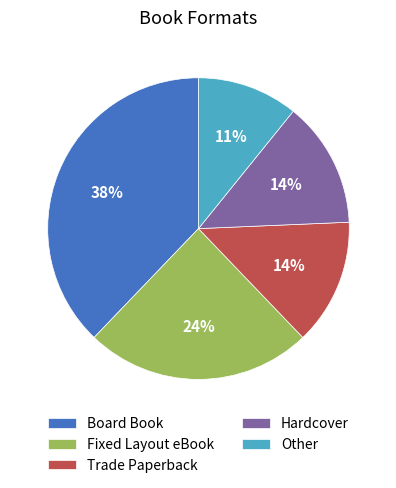

What is the largest slice in the pie chart?

Board Book